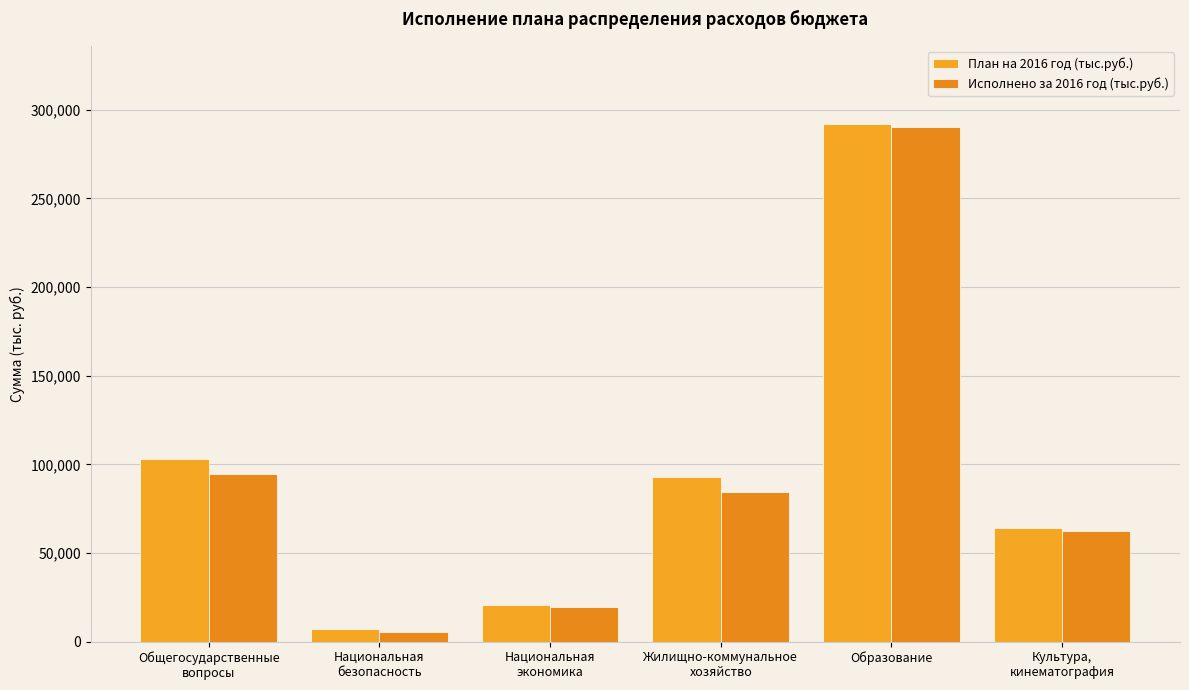

Between Национальная
экономика and Образование, which is larger?

Образование